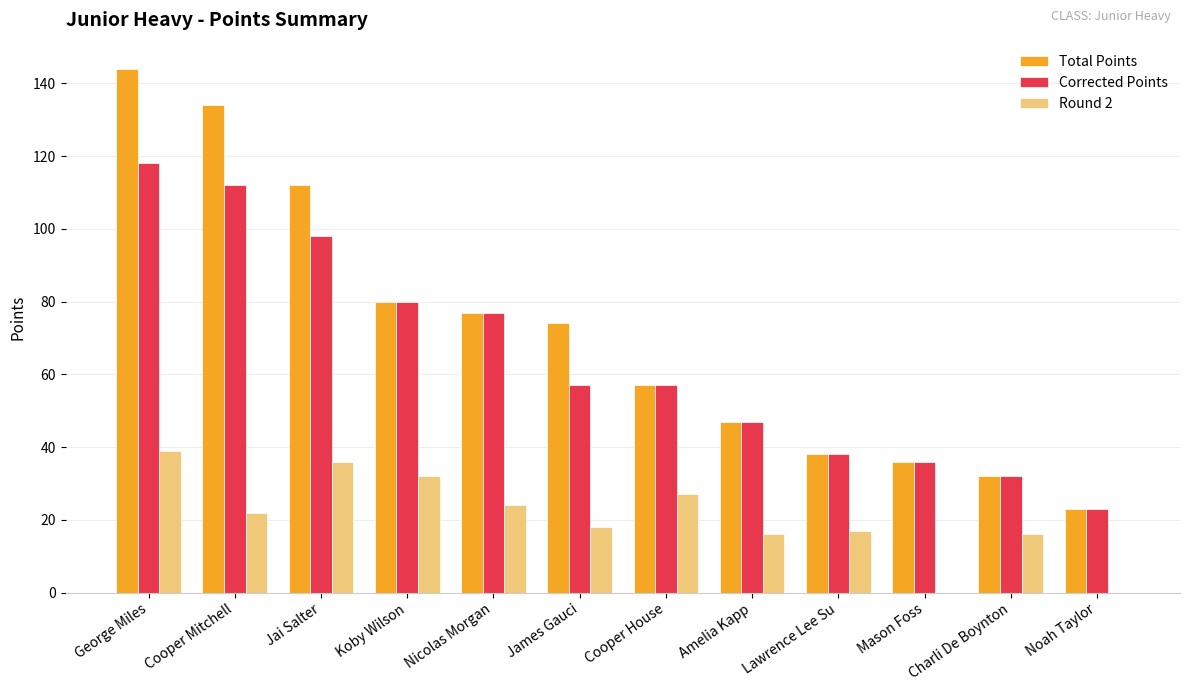

True or false: Round 2 has a value of 9 at Lawrence Lee Su.

False